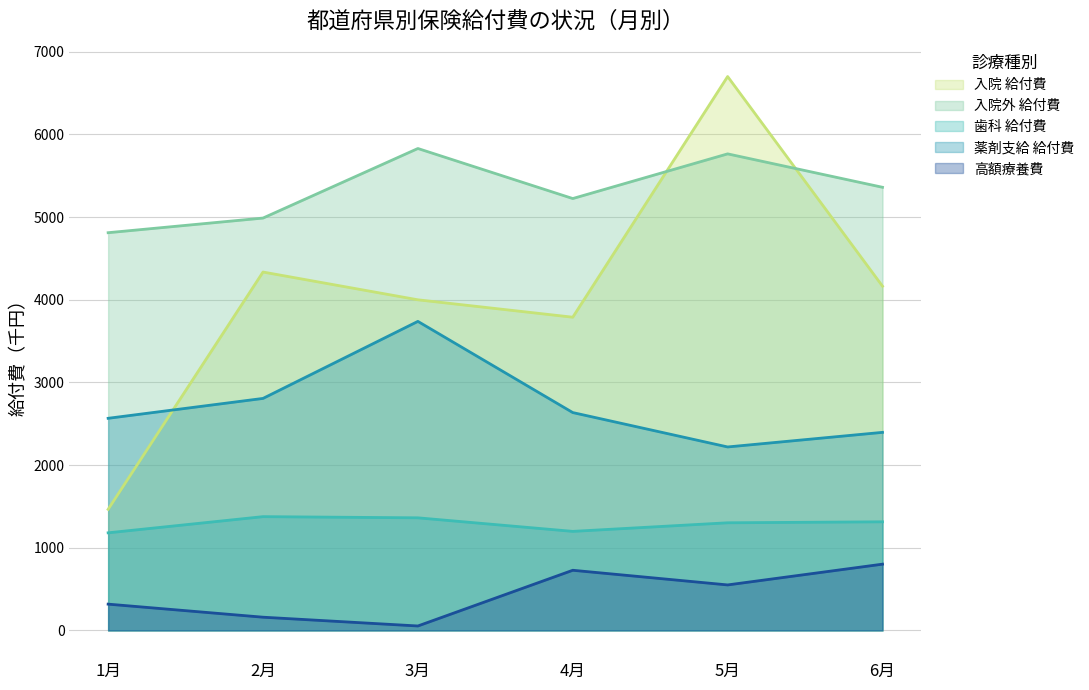

At 3月, list the series in order from largest to smallest.

入院外 給付費, 入院 給付費, 薬剤支給 給付費, 歯科 給付費, 高額療養費